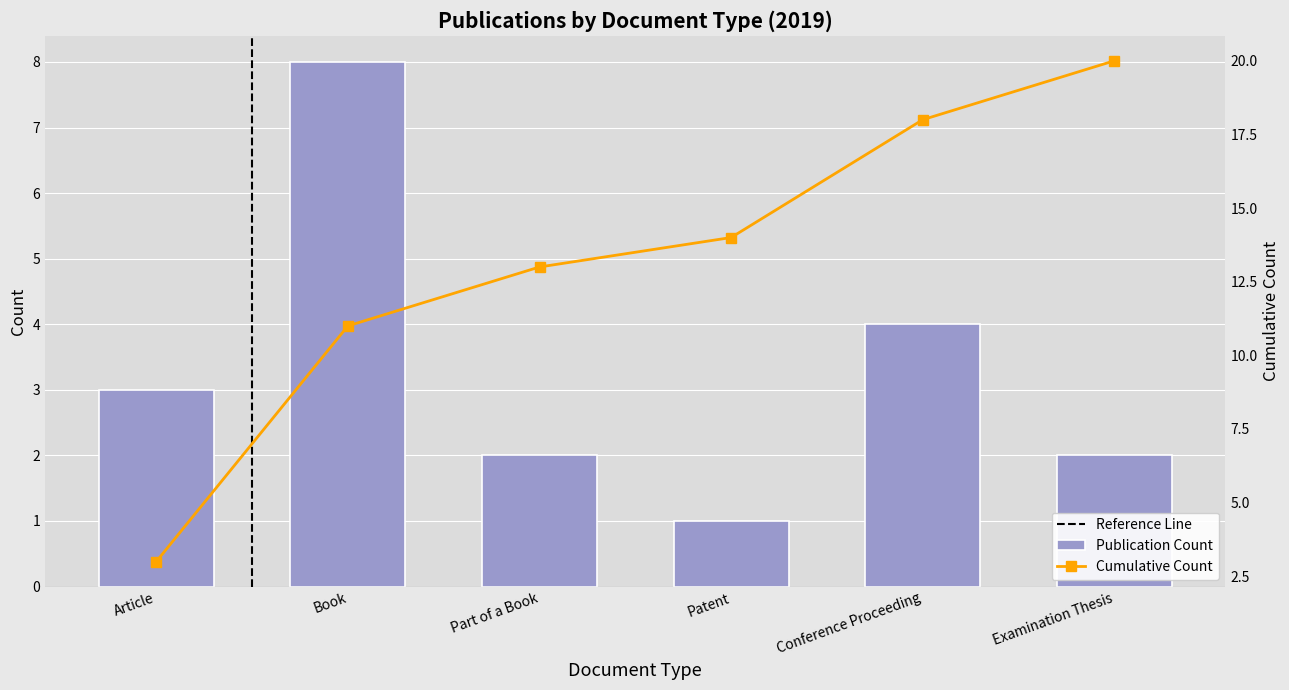

Where is the data nearest to the value 4?

Conference Proceeding